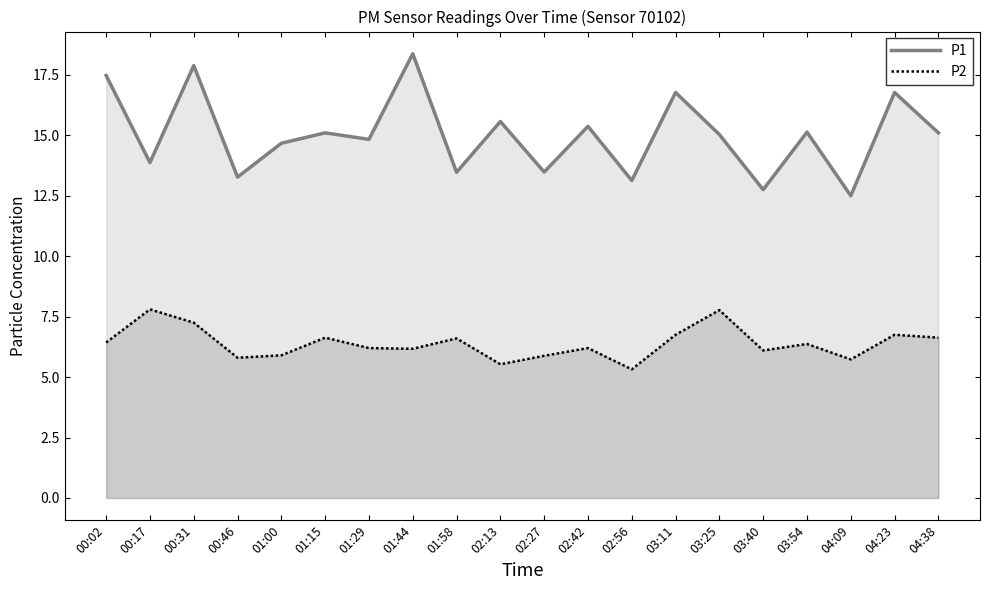

What is the difference between the maximum and minimum values in the P1 series?

5.9